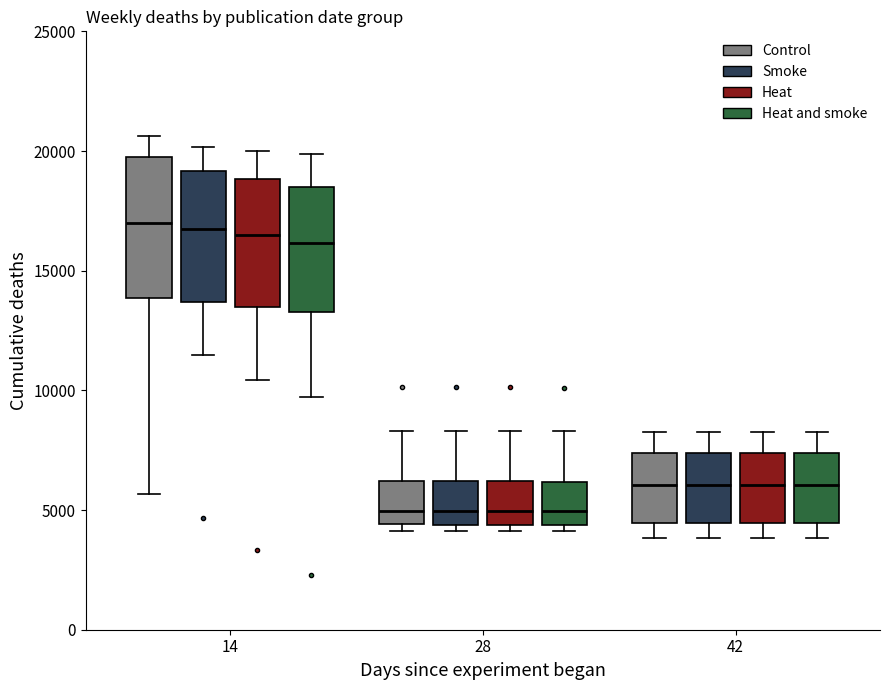

Reading left to right, transcribe this box plot: for each box, give where its median line is, the range the box spans, and where its two whiskers end, as read against the y-axis. The values are not printed on the chart, so give them approximately, as read against the axis.

14 (Control): median 17000, box 14000 to 19500, whiskers 5500 to 20500
14 (Smoke): median 16500, box 13500 to 19000, whiskers 11500 to 20000
14 (Heat): median 16500, box 13500 to 19000, whiskers 10500 to 20000
14 (Heat and smoke): median 16000, box 13500 to 18500, whiskers 9500 to 20000
28 (Control): median 5000, box 4500 to 6000, whiskers 4000 to 8500
28 (Smoke): median 5000, box 4500 to 6000, whiskers 4000 to 8500
28 (Heat): median 5000, box 4500 to 6000, whiskers 4000 to 8500
28 (Heat and smoke): median 5000, box 4500 to 6000, whiskers 4000 to 8500
42 (Control): median 6000, box 4500 to 7500, whiskers 4000 to 8500
42 (Smoke): median 6000, box 4500 to 7500, whiskers 4000 to 8500
42 (Heat): median 6000, box 4500 to 7500, whiskers 4000 to 8500
42 (Heat and smoke): median 6000, box 4500 to 7500, whiskers 4000 to 8500